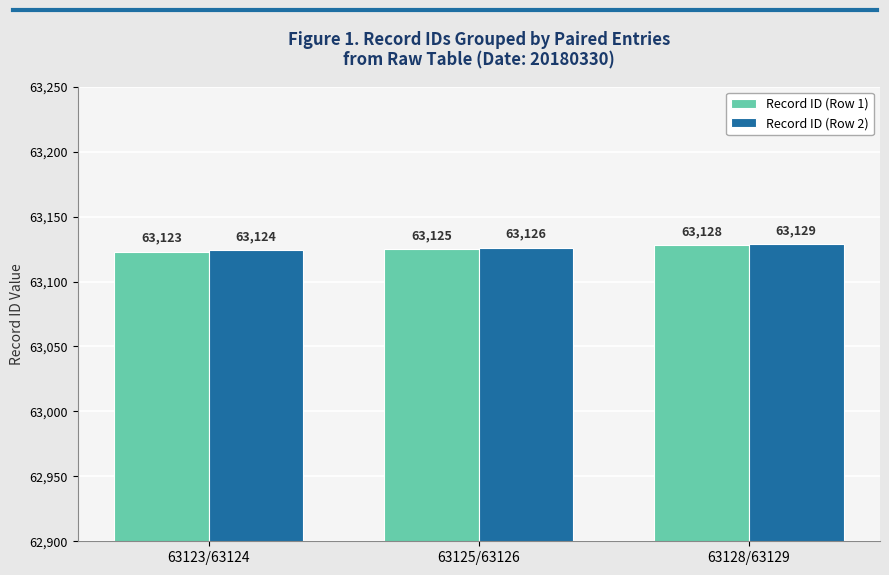

Is the value of Record ID (Row 1) at 63128/63129 greater than the value of Record ID (Row 2) at 63128/63129?

No